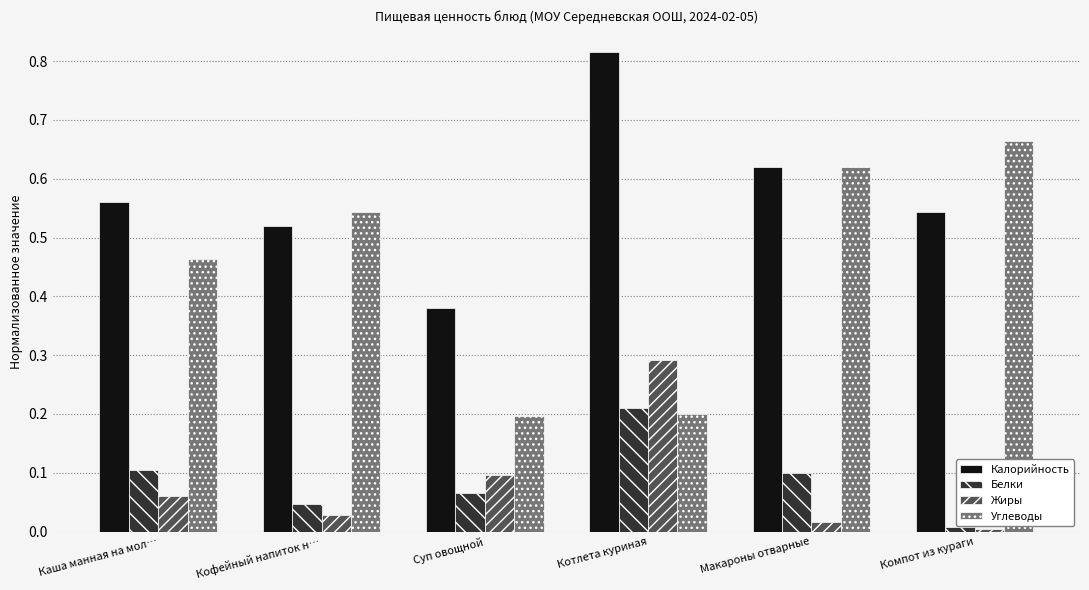

What is the total value across all series at Котлета куриная?

1.5